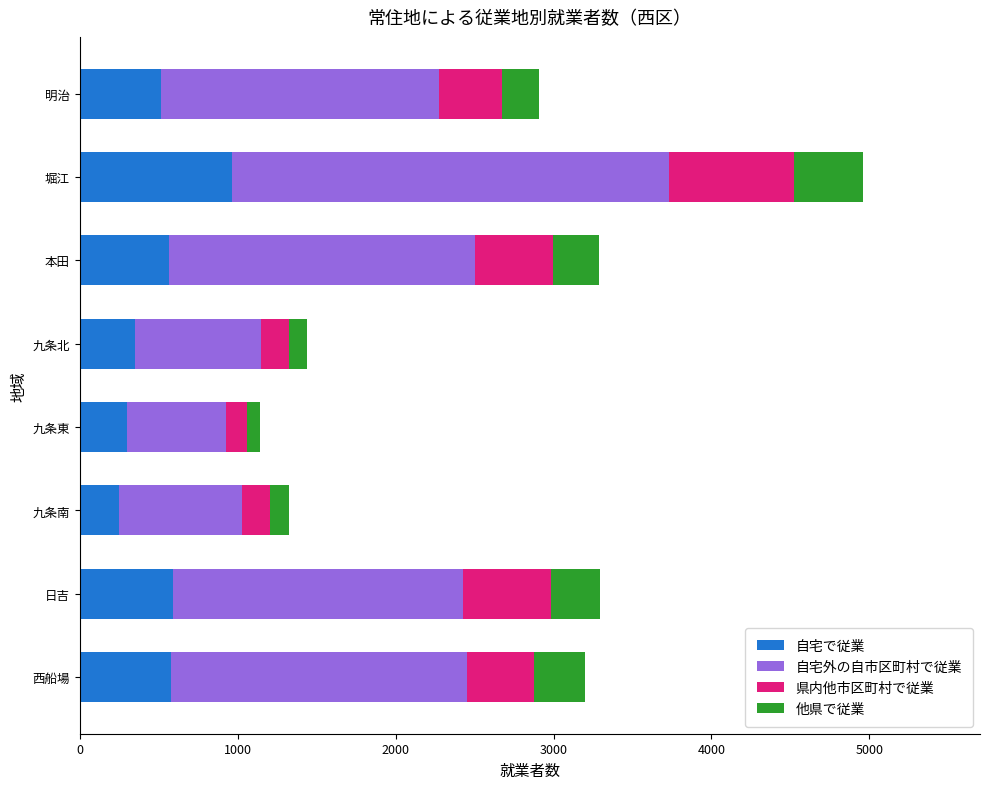

What are all the series names shown in the legend?

自宅で従業, 自宅外の自市区町村で従業, 県内他市区町村で従業, 他県で従業